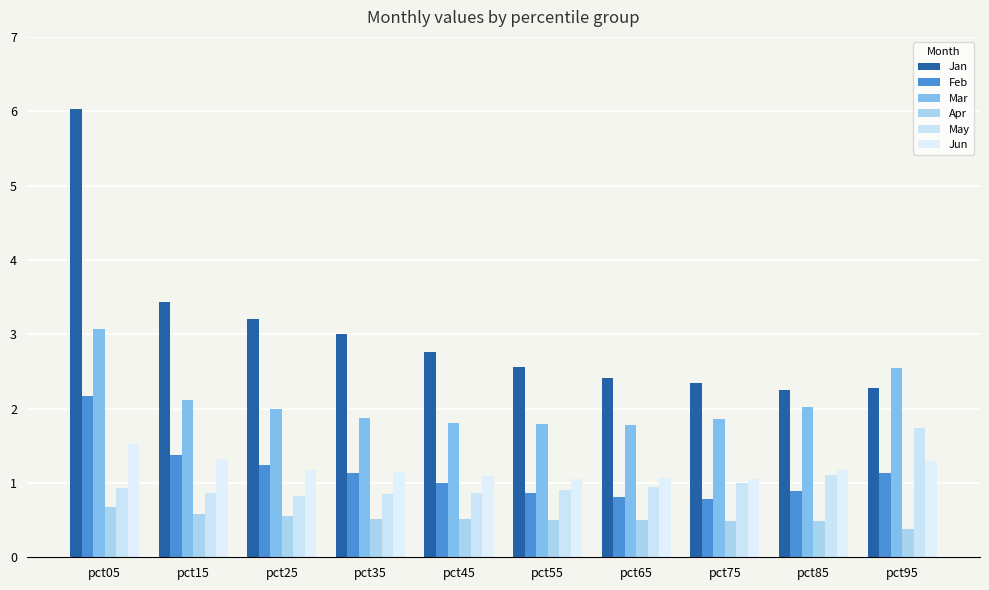

Which series has the largest total across all categories?

Jan